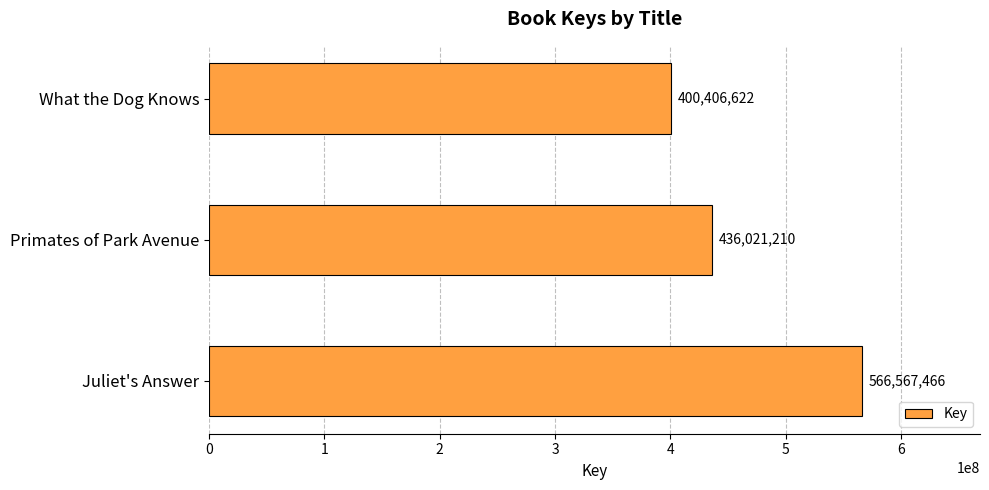

What is the change in value from Juliet's Answer to What the Dog Knows?

-166160844